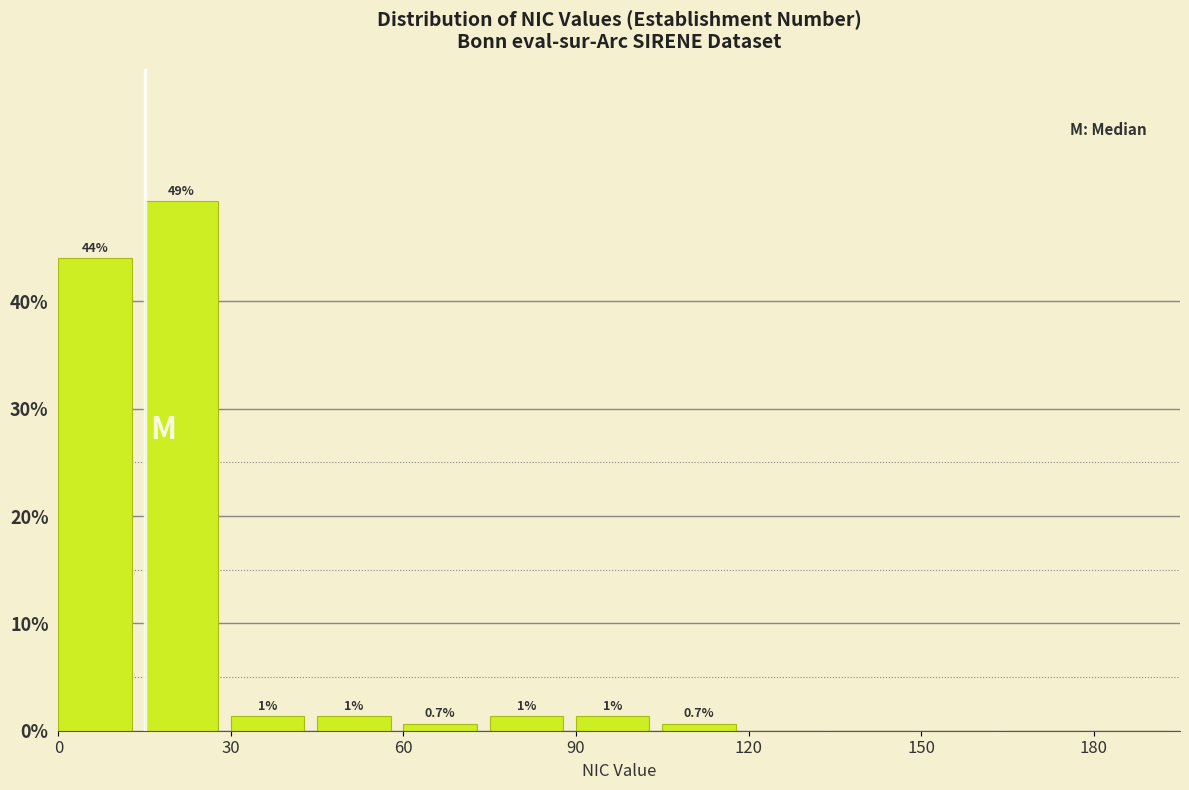

Around what value on the x-axis is the tallest bar? Give the approximate position of its centre, as read against the axis.

20